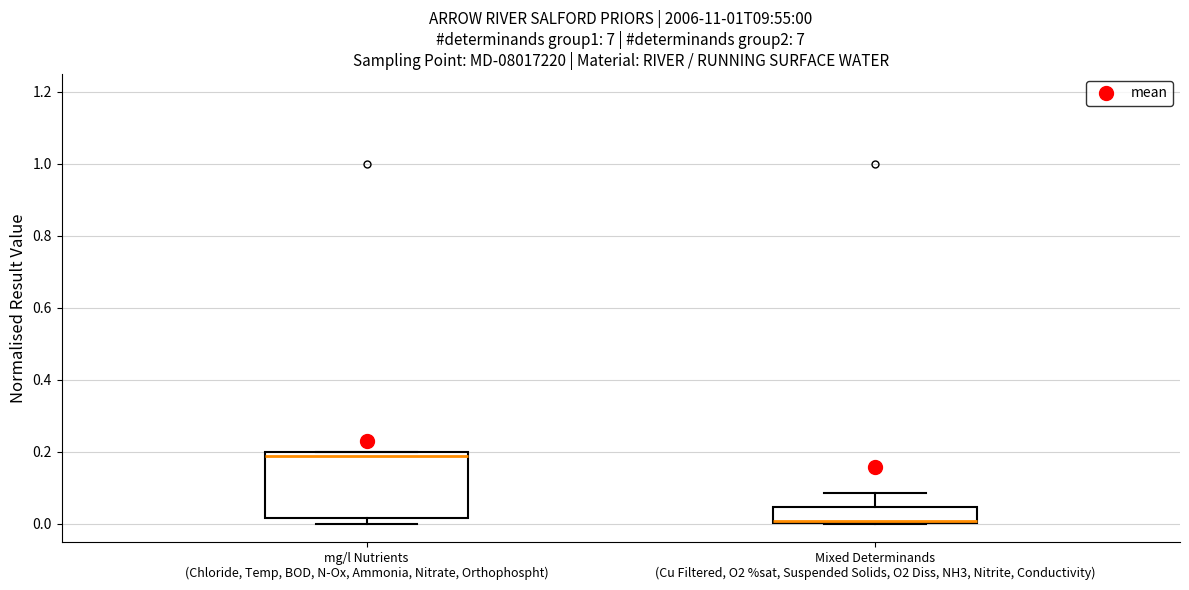

Which box is the tallest, from its lower edge to its upper edge?

mg/l Nutrients (Chloride, Temp, BOD, N-Ox, Ammonia, Nitrate, Orthophospht)